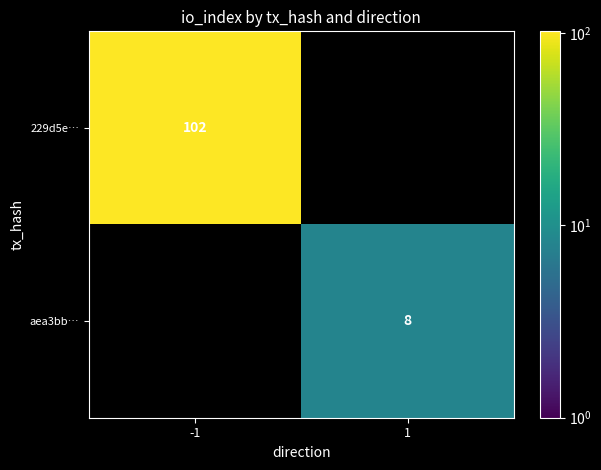

What is the smallest value displayed?

8.0